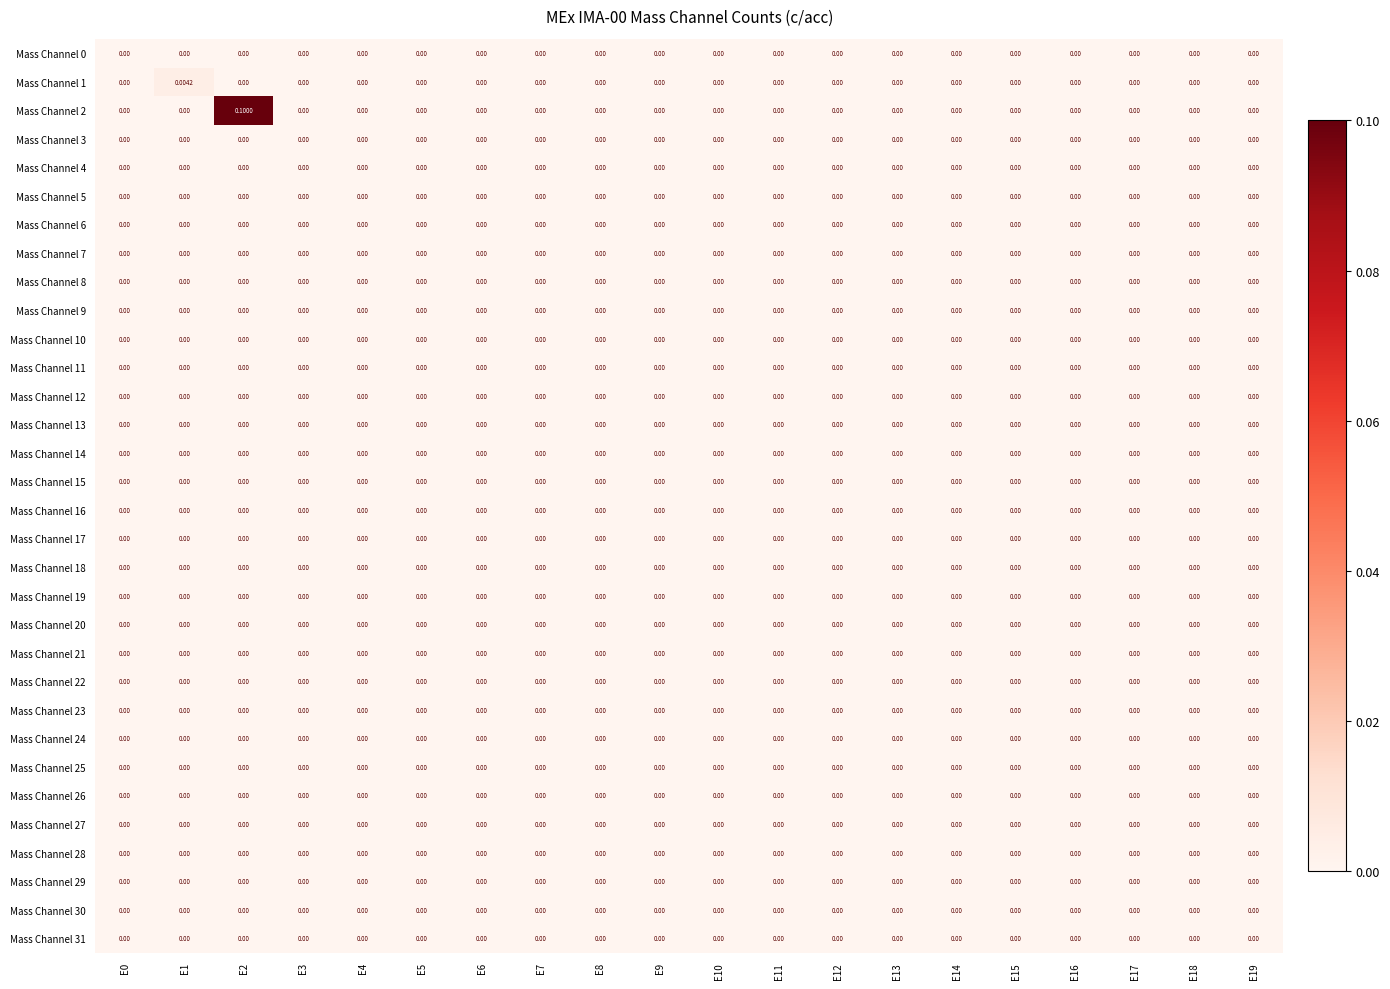

At which category is the sum across all series the highest?

E2